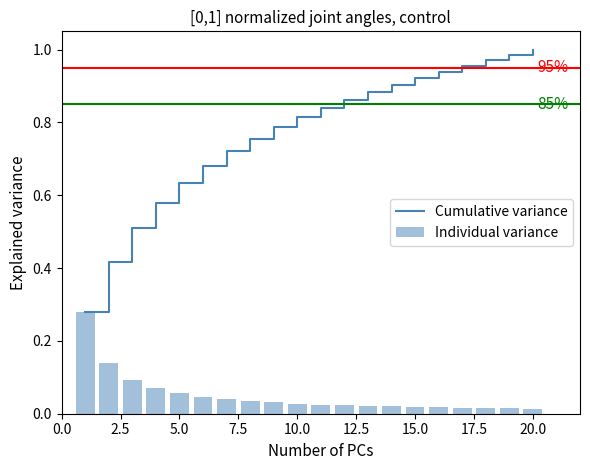

The value of Cumulative variance at 20.0 is 1.4. True or false?

False